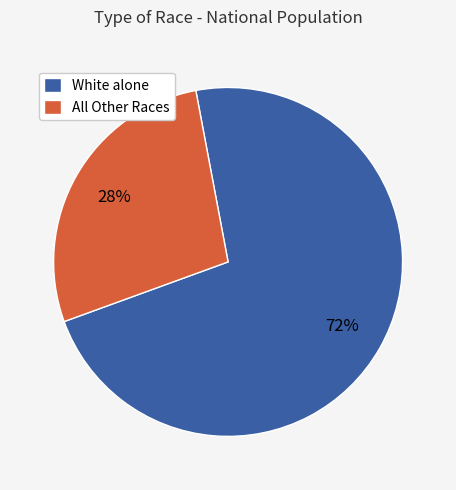

True or false: White alone accounts for 72% of the total.

True